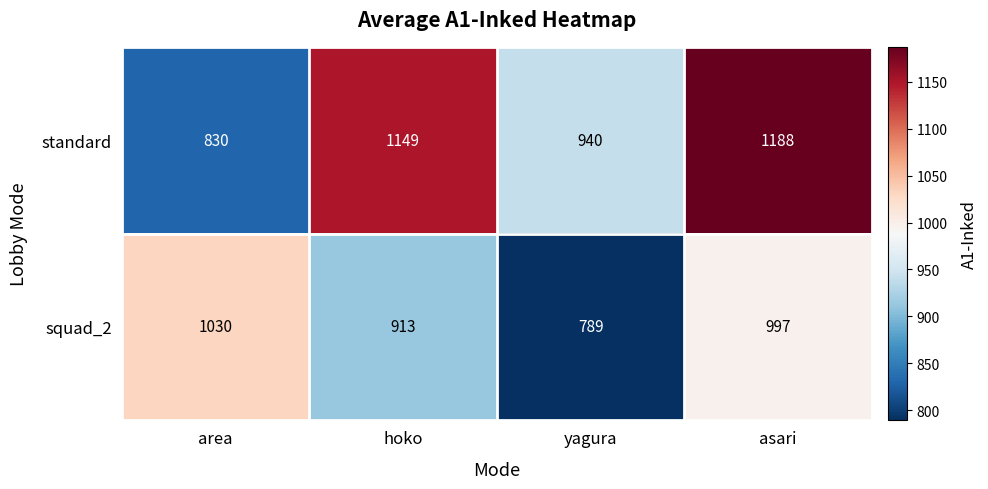

At which category does the chart reach its peak across all series?

asari